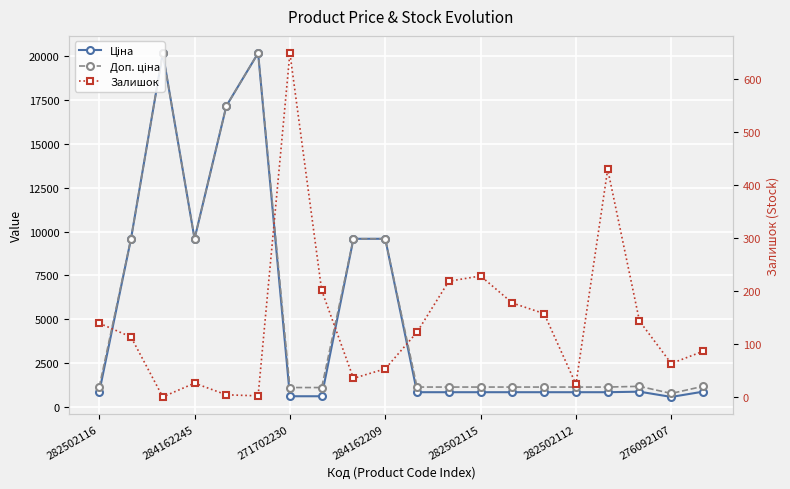

How many data points in Ціна are less than 827?

3